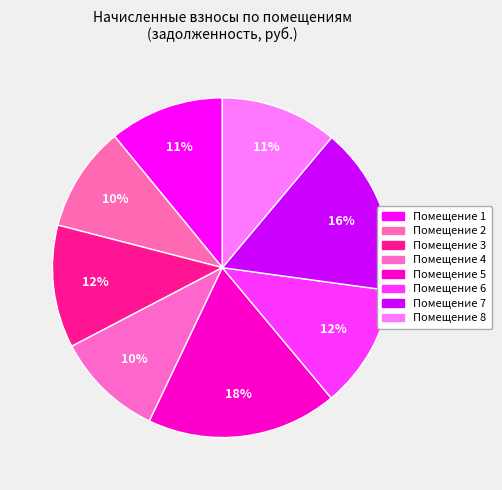

Count the number of slices in the pie.

8